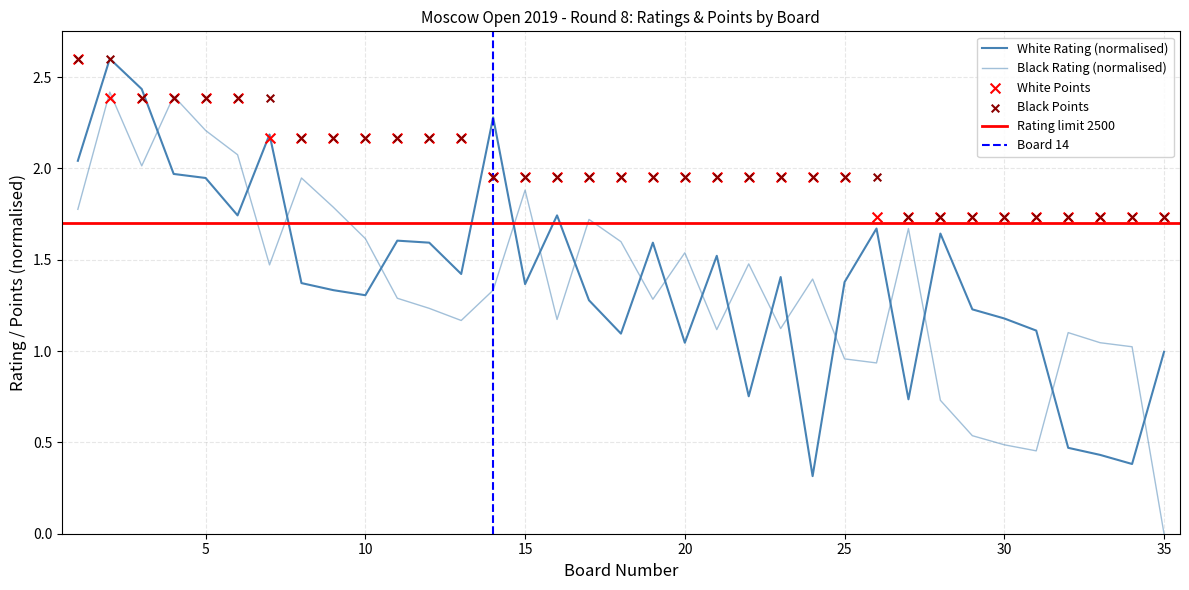

At how many categories does at least one series exceed 1?

35